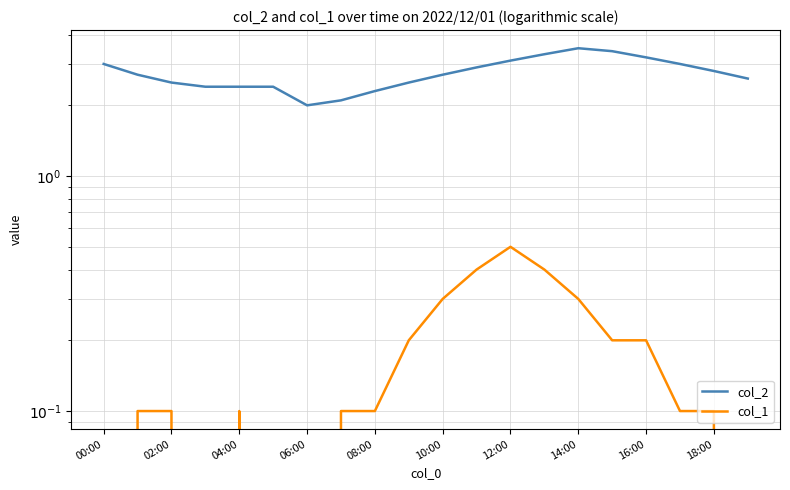

At which category is the sum across all series the highest?

14:00